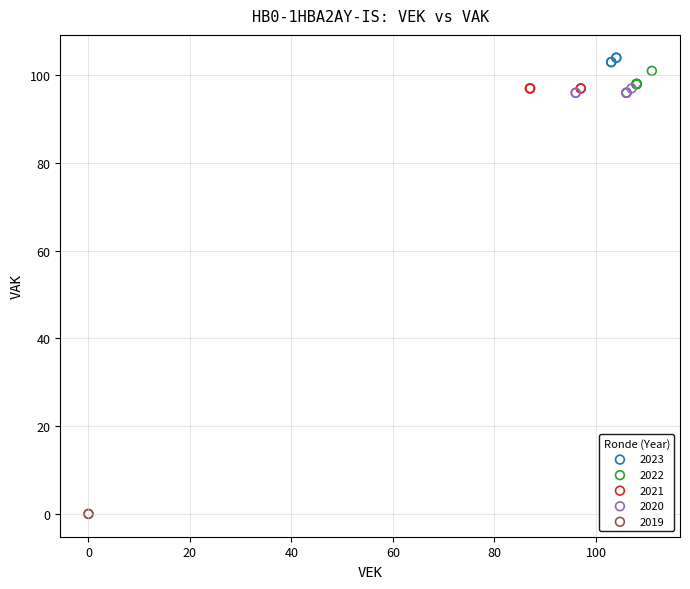

Which series contains the highest Y value?

2023